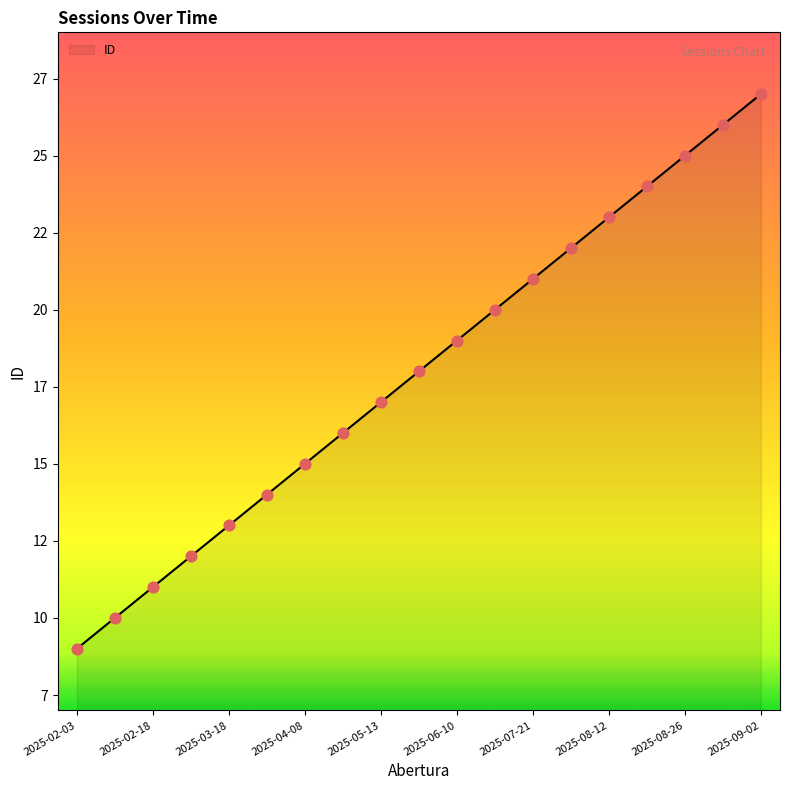

Does the chart have visible grid lines?

No